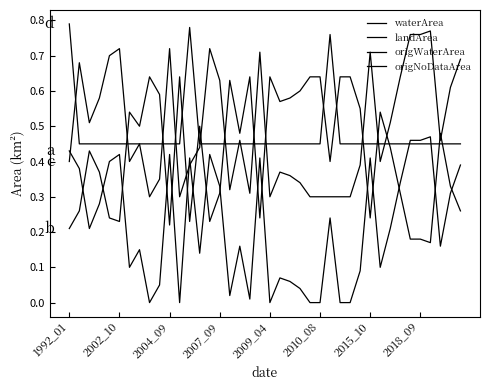

Does the chart display data point markers on the line(s)?

No